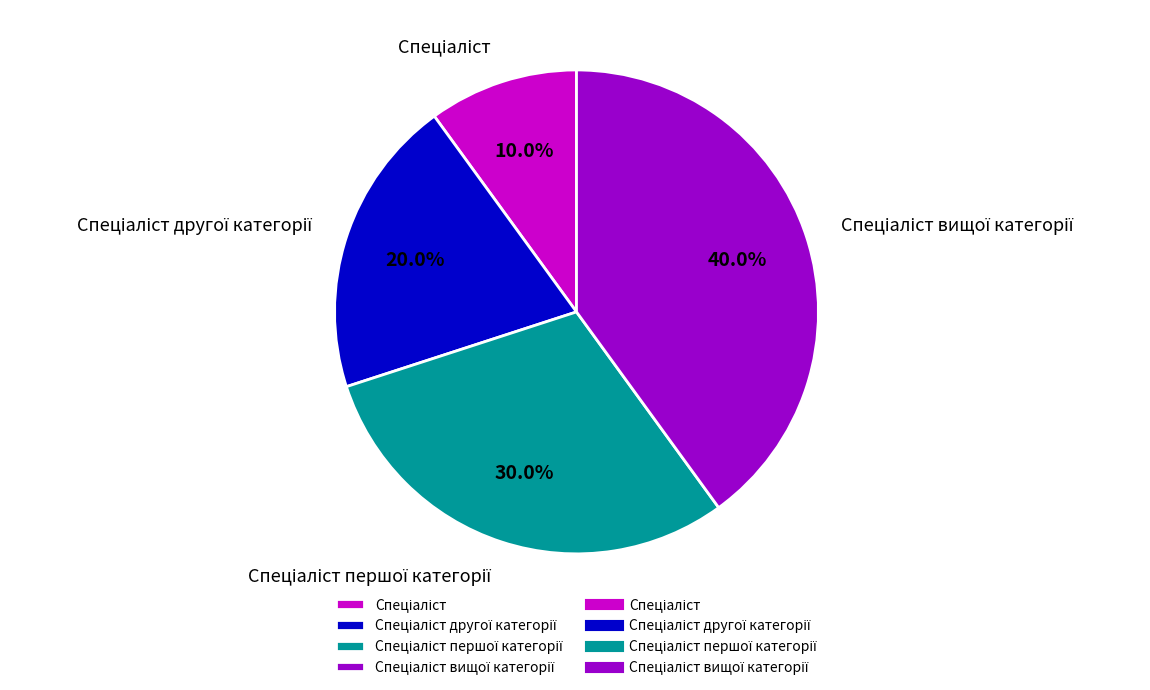

Is there a majority slice in this chart?

No